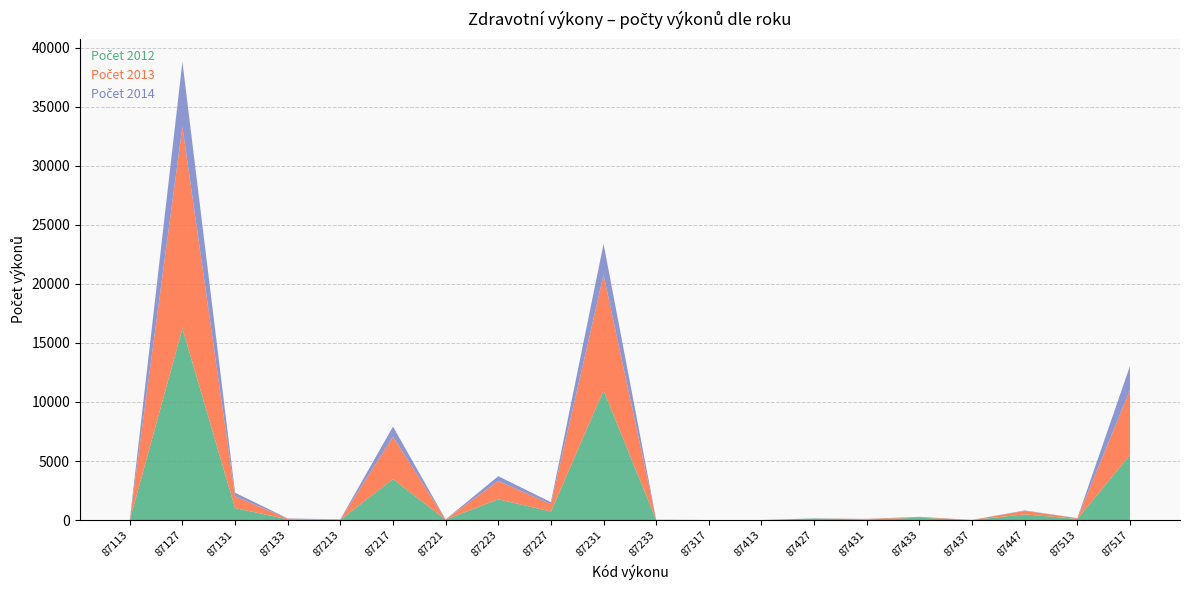

Reading left to right, what are all the values shown in this chart?

Počet 2012: 87113=2	87127=16214	87131=1019	87133=63	87213=20	87217=3473	87221=36	87223=1762	87227=726	87231=10967	87233=13	87317=4	87413=2	87427=135	87431=56	87433=198	87437=12	87447=484	87513=104	87517=5508
Počet 2013: 87113=3	87127=17097	87131=1002	87133=54	87213=27	87217=3587	87221=15	87223=1551	87227=623	87231=9797	87233=14	87317=0	87413=3	87427=0	87431=37	87433=69	87437=3	87447=295	87513=54	87517=5503
Počet 2014: 87113=0	87127=5499	87131=298	87133=23	87213=18	87217=854	87221=5	87223=403	87227=168	87231=2622	87233=6	87317=1	87413=1	87427=10	87431=12	87433=11	87437=1	87447=39	87513=9	87517=2033